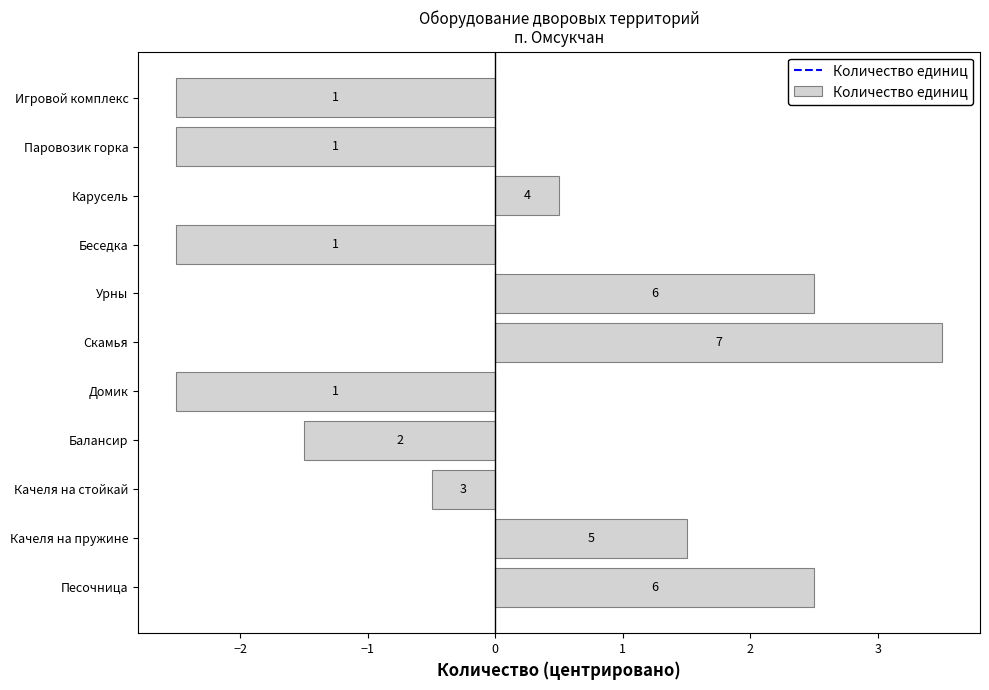

What is the difference between the maximum and second lowest values?

6.0